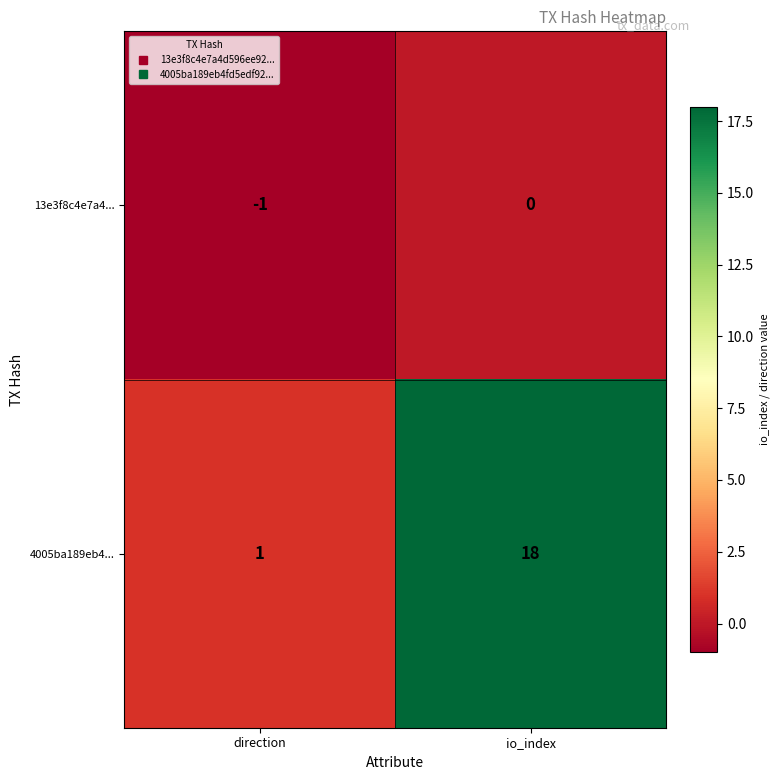

Which series has the largest range (max minus min)?

4005ba189eb4...